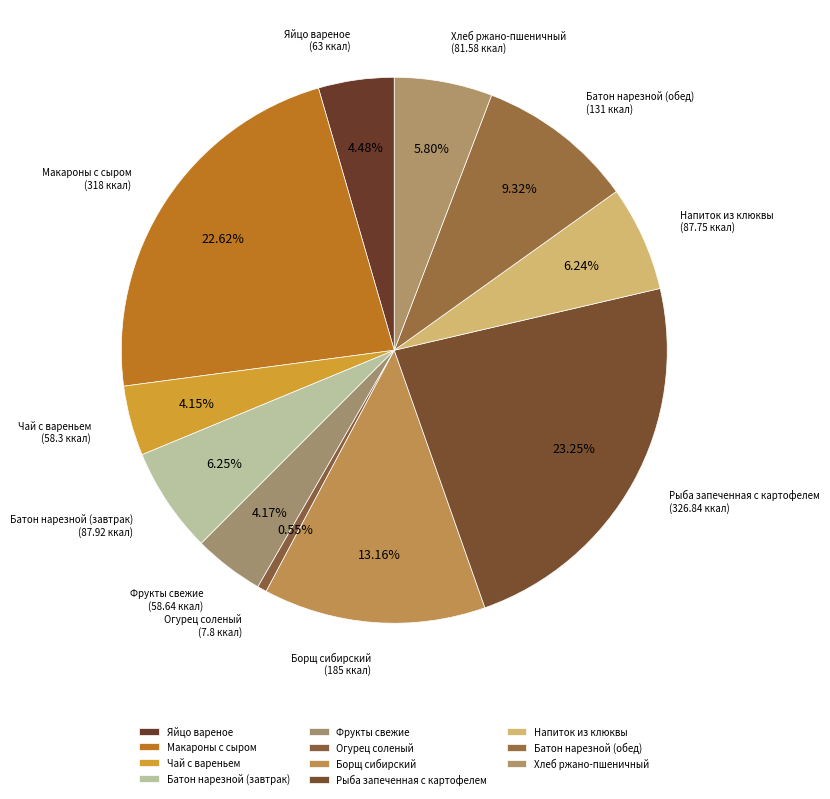

True or false: Напиток из клюквы accounts for 6% of the total.

True